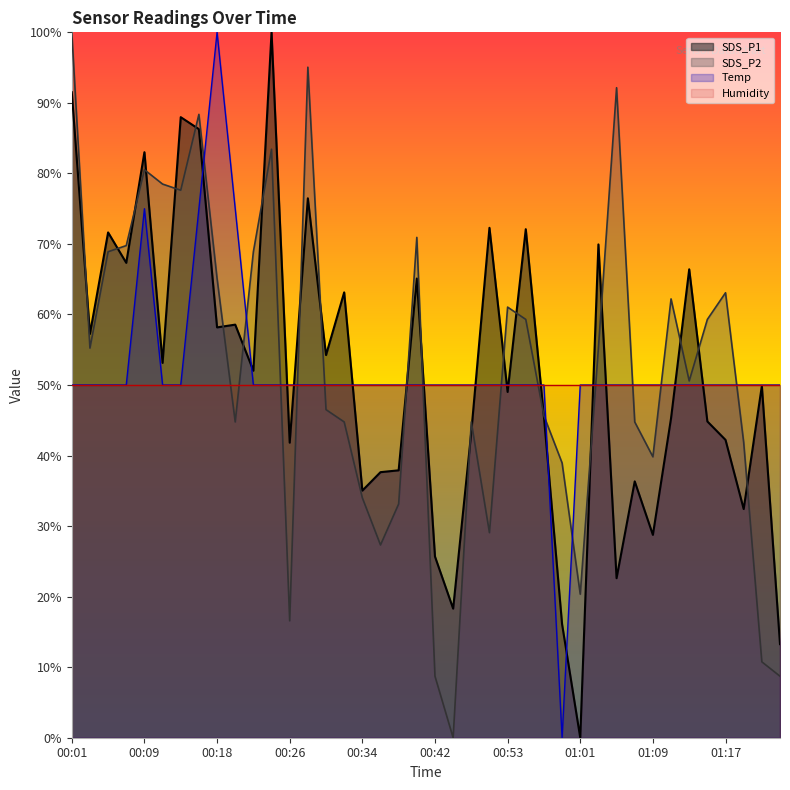

At which category is the sum across all series the highest?

00:16